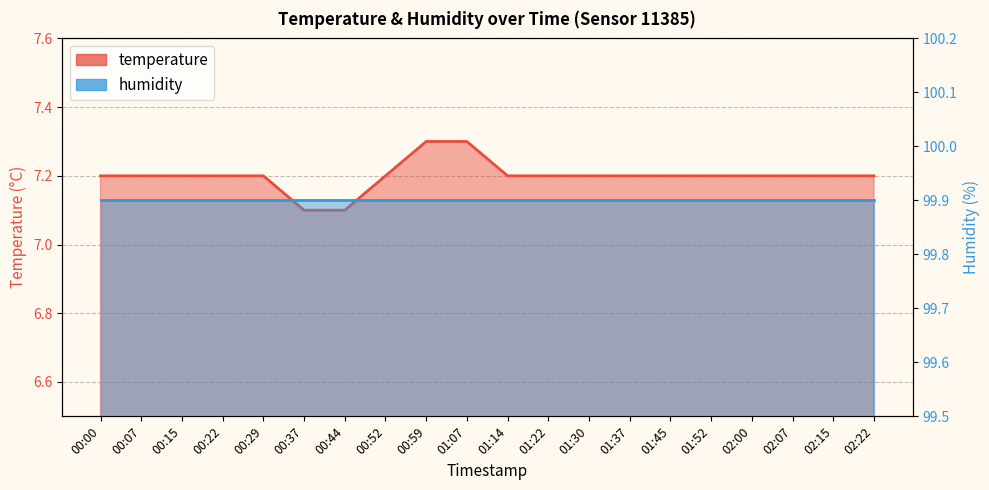

What is the label of the 5th point from the right?

01:52